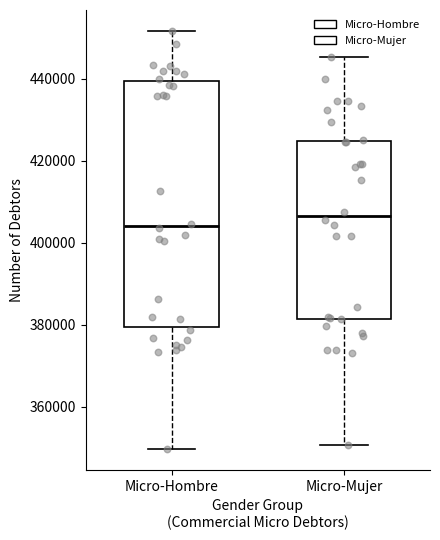

Reading left to right, read every box against the y-axis: the position of its median line, the range the box covers, and the ends of its whiskers. The values are not printed on the chart, so give them approximately, as read against the axis.

Micro-Hombre: median 404000, box 380000 to 440000, whiskers 350000 to 452000
Micro-Mujer: median 406000, box 382000 to 424000, whiskers 350000 to 446000